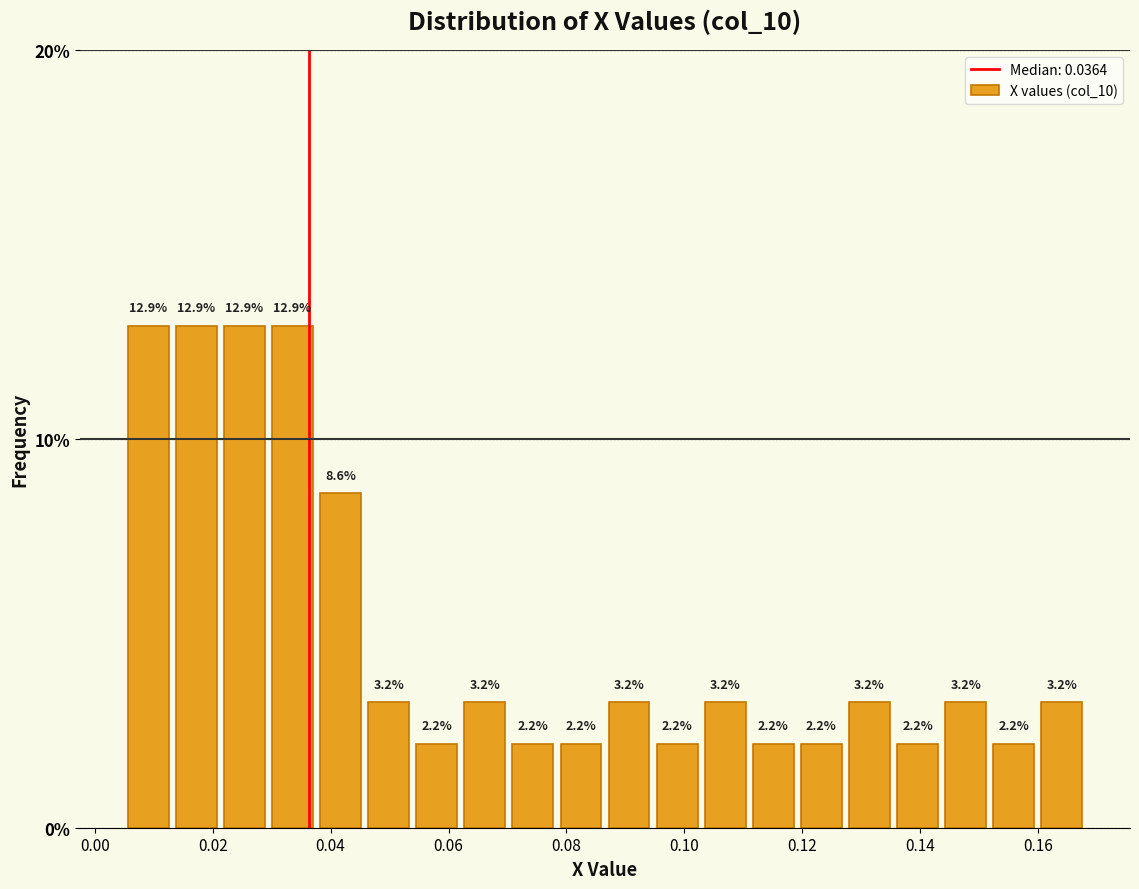

Reading left to right, transcribe this chart: for each bar, give the range it covers on the x-axis and its height. The bar edges are not printed on the chart, so give them approximately, as read against the axis.

0.004 to 0.014: 12.9
0.014 to 0.022: 12.9
0.022 to 0.030: 12.9
0.030 to 0.038: 12.9
0.038 to 0.046: 8.6
0.046 to 0.054: 3.2
0.054 to 0.062: 2.2
0.062 to 0.070: 3.2
0.070 to 0.078: 2.2
0.078 to 0.086: 2.2
0.086 to 0.094: 3.2
0.094 to 0.102: 2.2
0.102 to 0.110: 3.2
0.110 to 0.120: 2.2
0.120 to 0.128: 2.2
0.128 to 0.136: 3.2
0.136 to 0.144: 2.2
0.144 to 0.152: 3.2
0.152 to 0.160: 2.2
0.160 to 0.168: 3.2